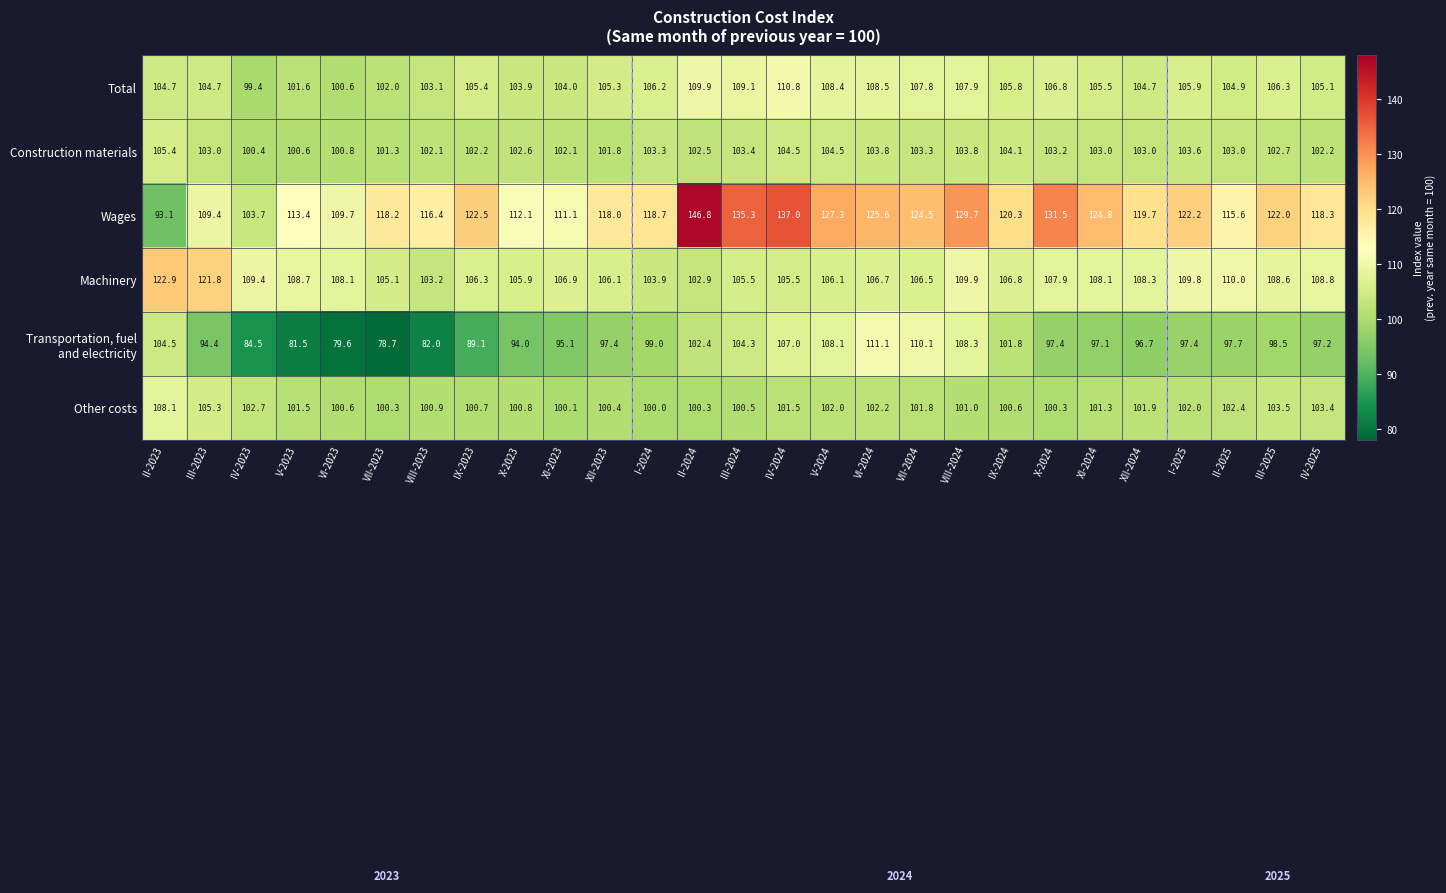

How many data points does each series have?

27